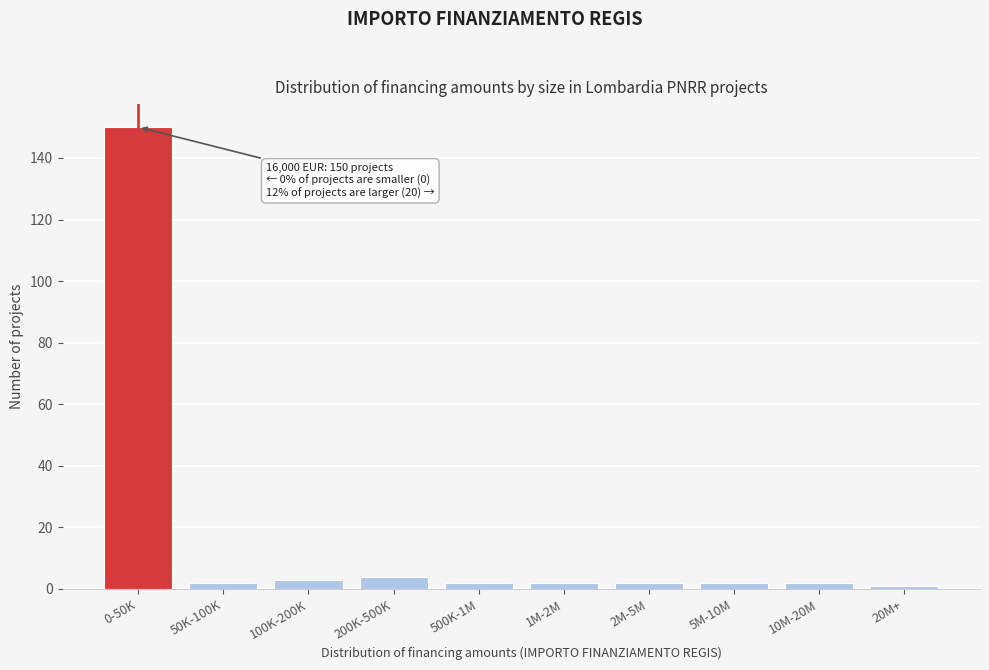

Reading left to right, extract all data points from this chart.

150	2	3	4	2	2	2	2	2	1